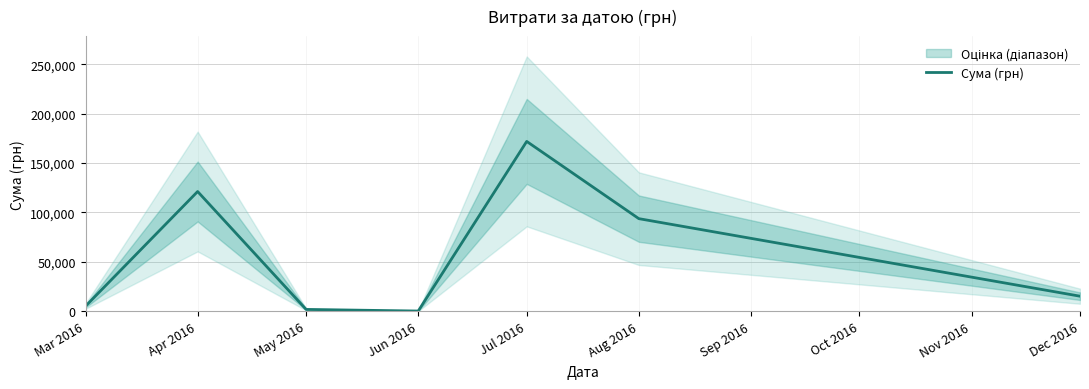

Does the chart display data point markers on the line(s)?

No